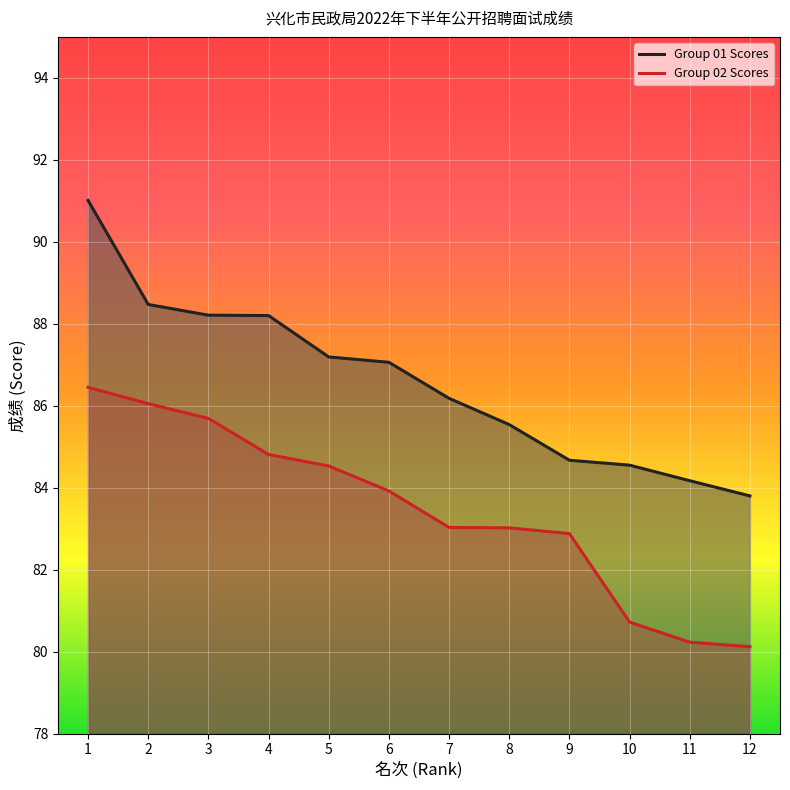

List the labels in order of Group 02 Scores value, largest first.

1, 2, 3, 4, 5, 6, 7, 8, 9, 10, 11, 12